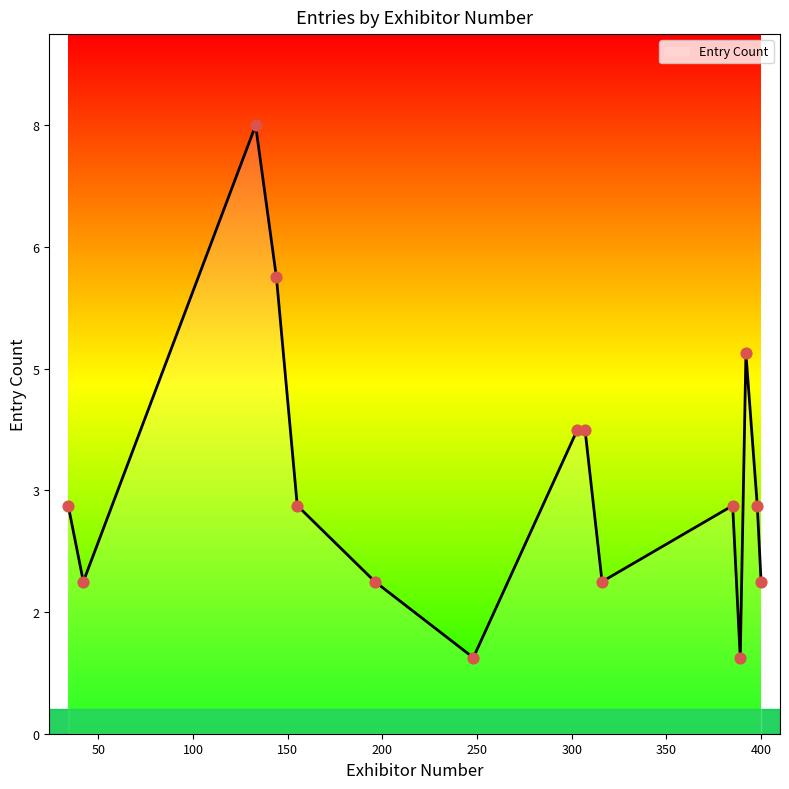

Is this an area chart (filled region under the line)?

Yes